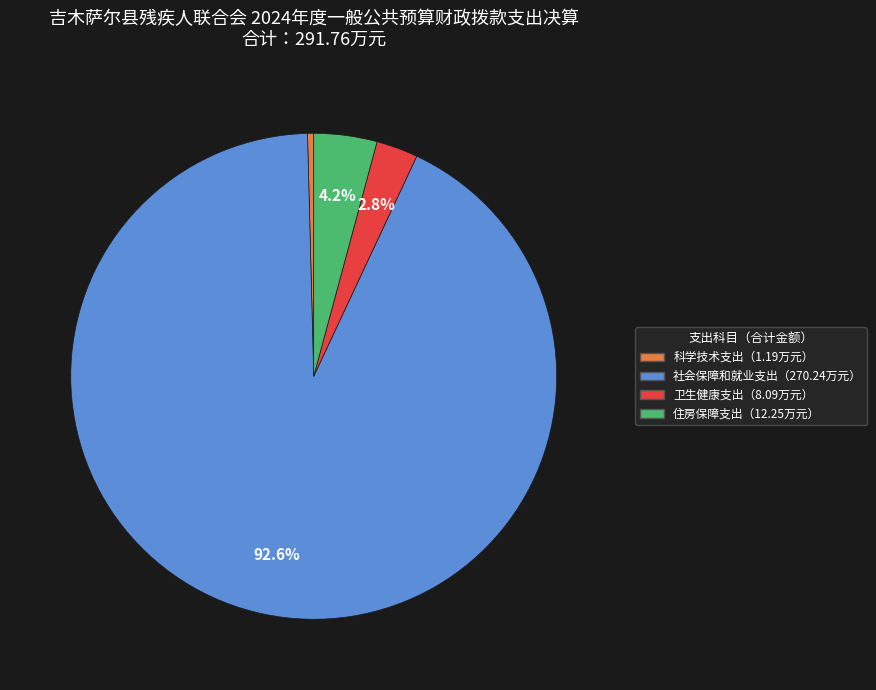

How many segments does this pie chart have?

4